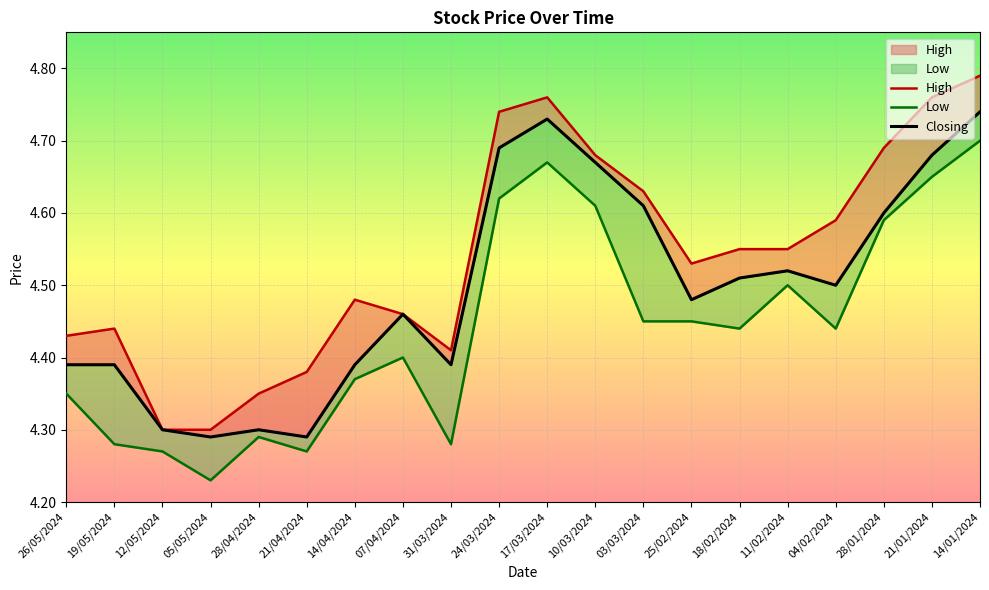

What value does the Closing series have at 12/05/2024?

4.3